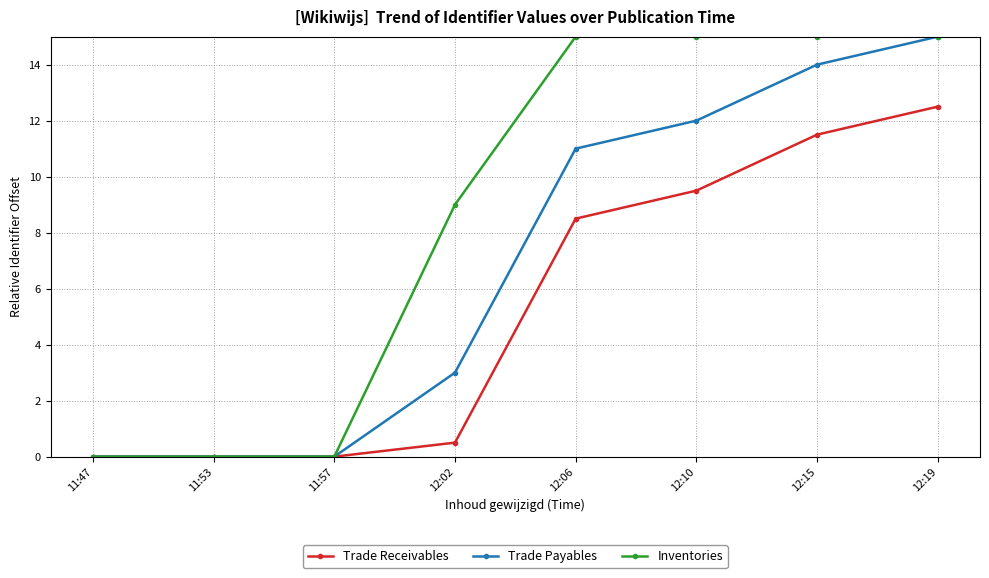

List the series in order of their overall mean, highest first.

Inventories, Trade Payables, Trade Receivables